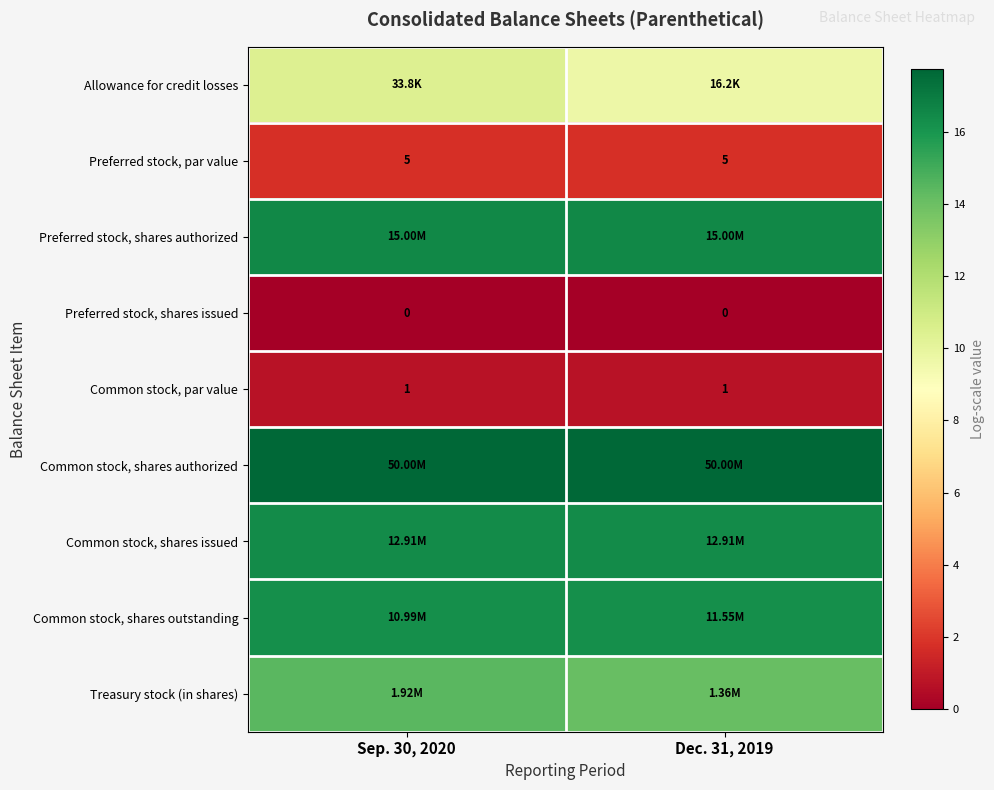

What is the maximum value for row_2?

16.5